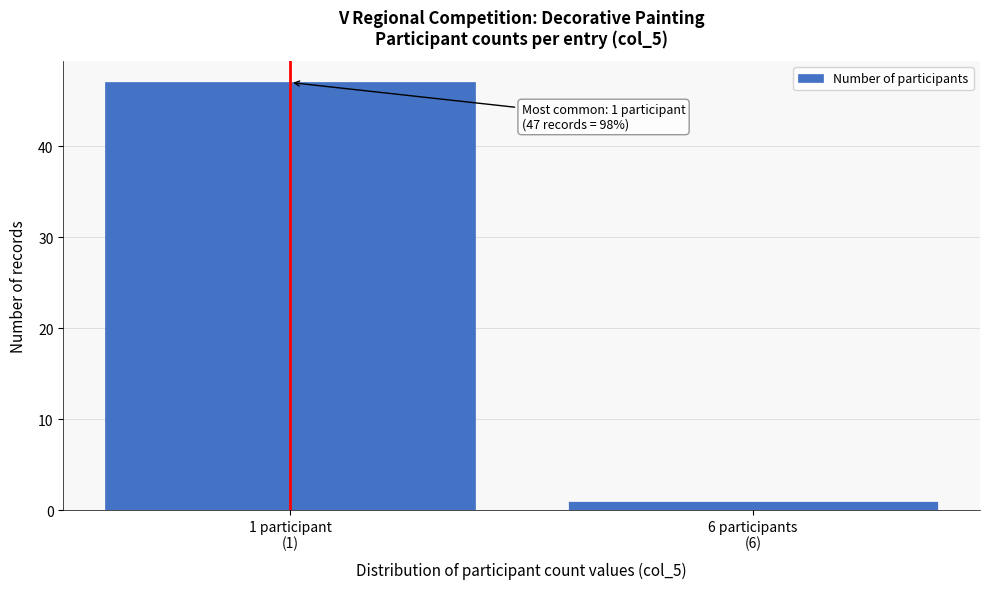

Reading left to right, extract all data points from this chart.

47	1